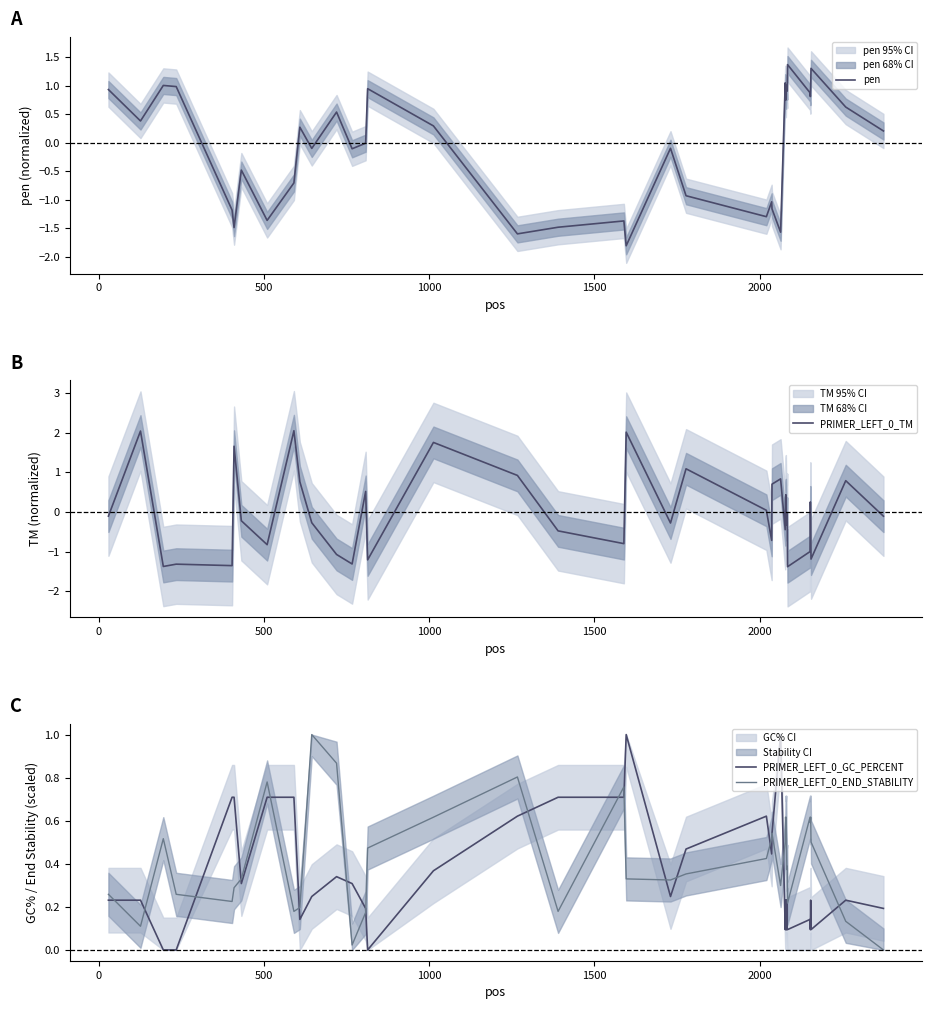

What is the minimum value for pen?

-1.8